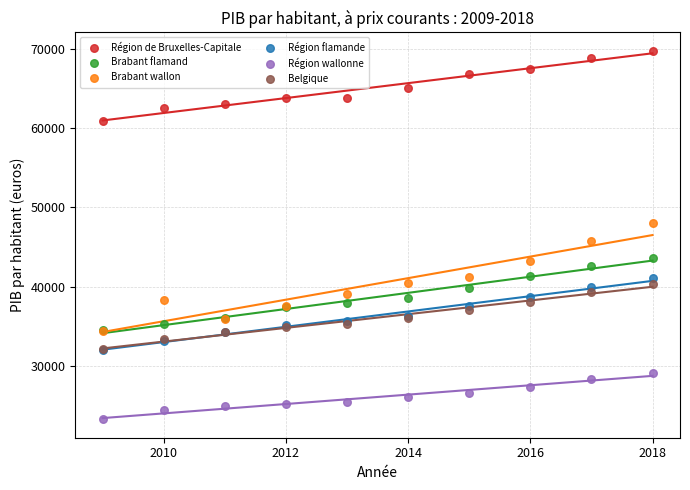

Which series contains the highest Y value?

Région de Bruxelles-Capitale